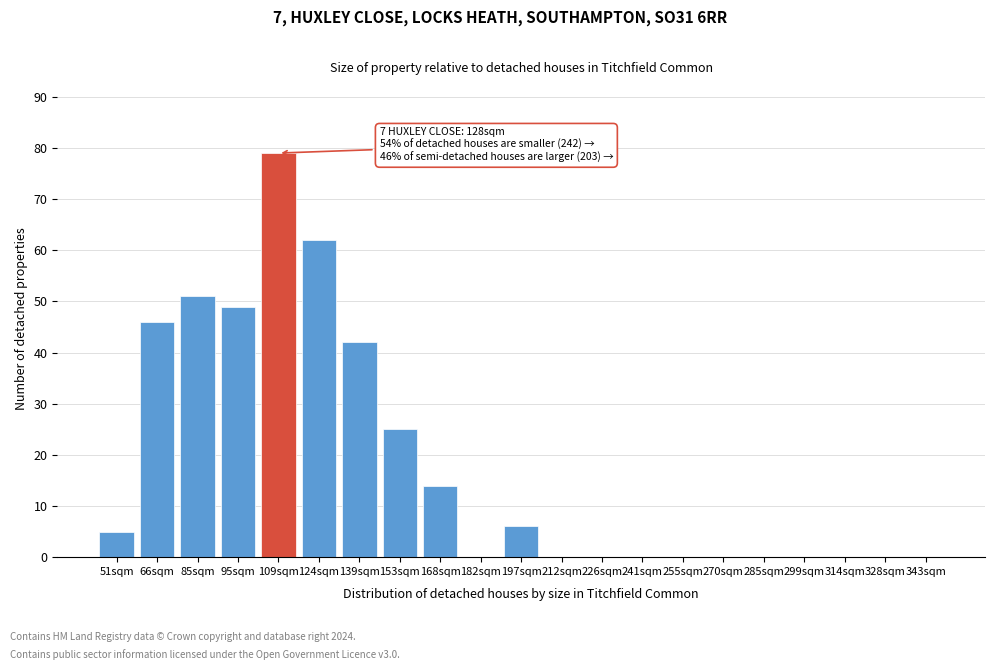

Reading left to right, list all the values displayed in this chart.

51sqm=5	66sqm=46	85sqm=51	95sqm=49	109sqm=79	124sqm=62	139sqm=42	153sqm=25	168sqm=14	182sqm=0	197sqm=6	212sqm=0	226sqm=0	241sqm=0	255sqm=0	270sqm=0	285sqm=0	299sqm=0	314sqm=0	328sqm=0	343sqm=0